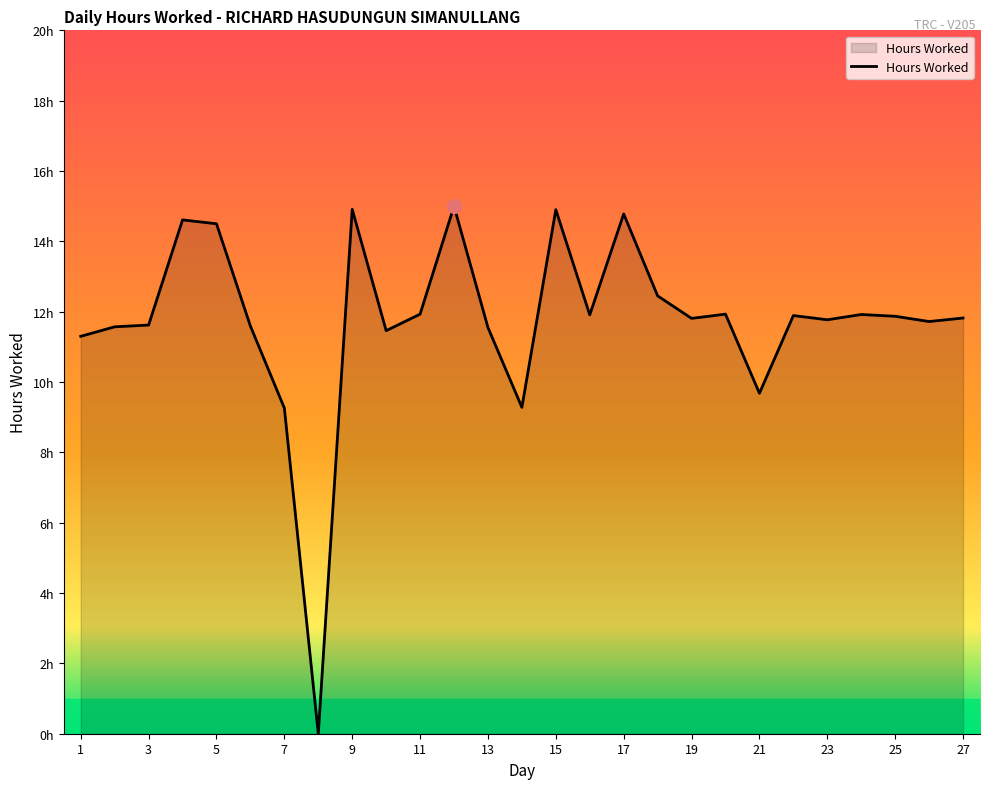

Does the chart have visible grid lines?

No